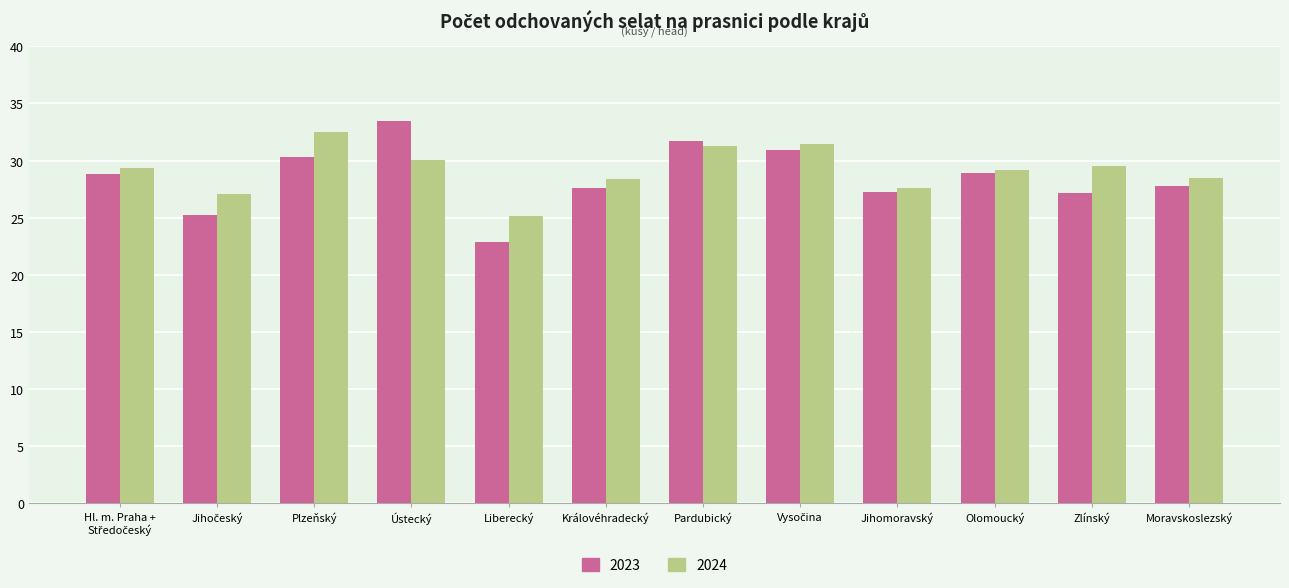

What is the value of the 2023 bar at the 3rd from the left?

30.3